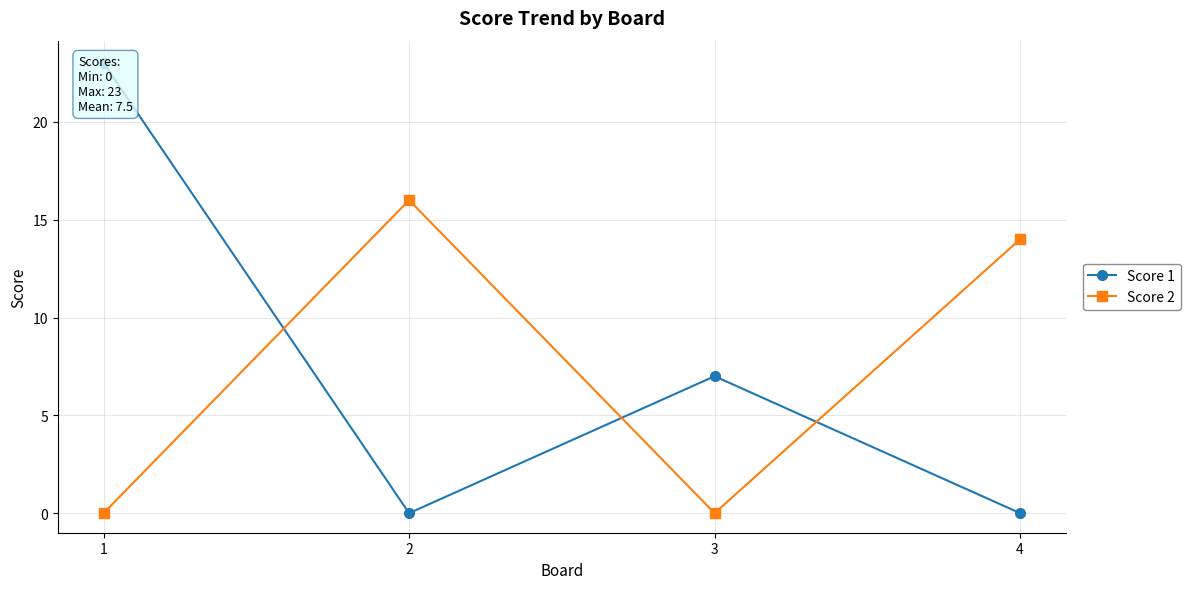

What is the maximum value for Score 2?

16